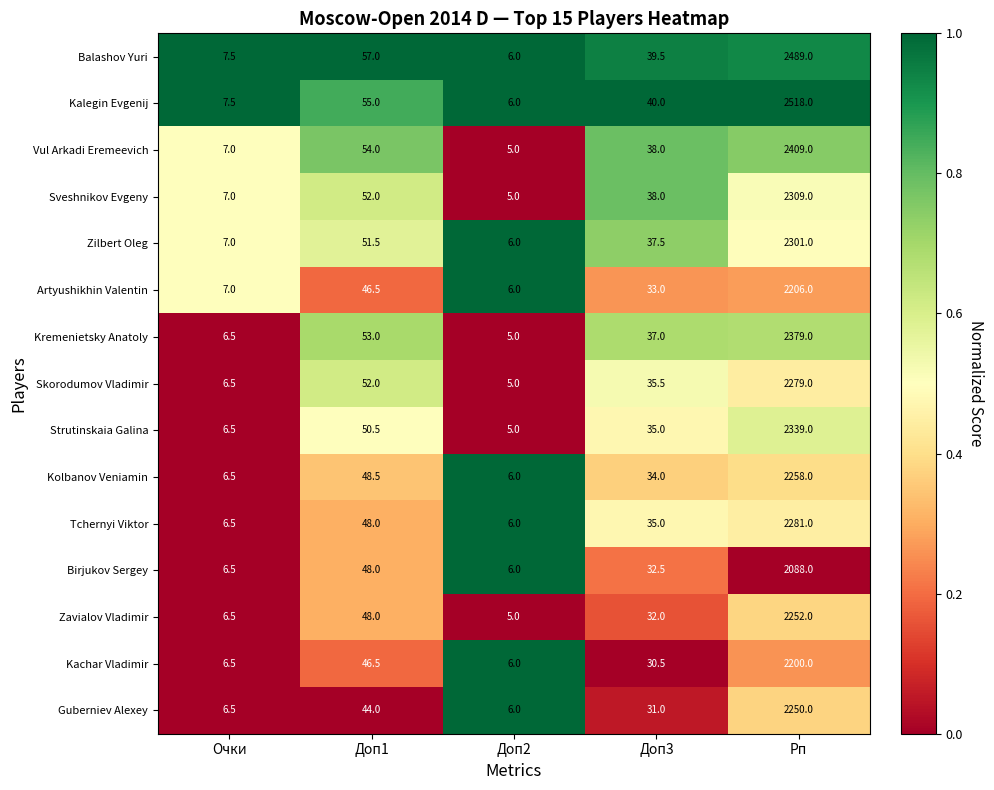

Where does the Kachar Vladimir series first go above 30?

Доп1